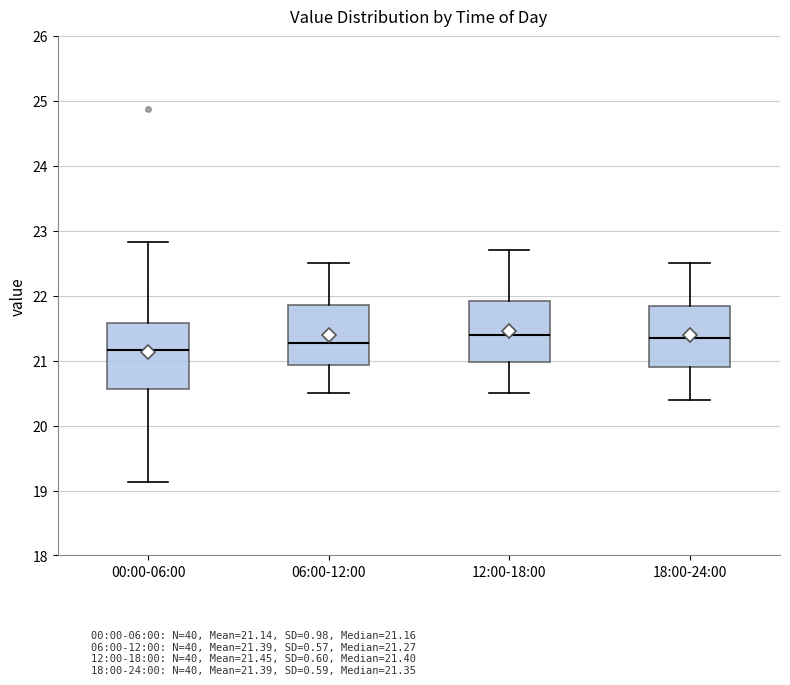

Reading left to right, transcribe this box plot: for each box, give where its median line is, the range the box spans, and where its two whiskers end, as read against the y-axis. The values are not printed on the chart, so give them approximately, as read against the axis.

00:00-06:00: median 21.2, box 20.6 to 21.6, whiskers 19.1 to 22.8
06:00-12:00: median 21.3, box 20.9 to 21.9, whiskers 20.5 to 22.5
12:00-18:00: median 21.4, box 21.0 to 21.9, whiskers 20.5 to 22.7
18:00-24:00: median 21.4, box 20.9 to 21.9, whiskers 20.4 to 22.5